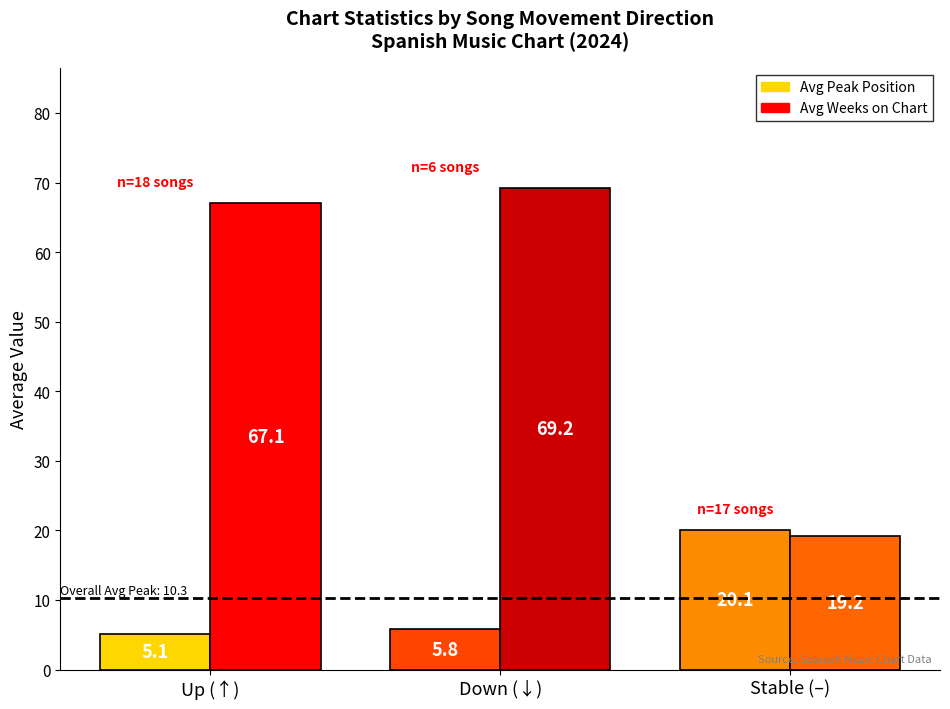

What is the difference between the highest and lowest values at Up (↑)?

62.1